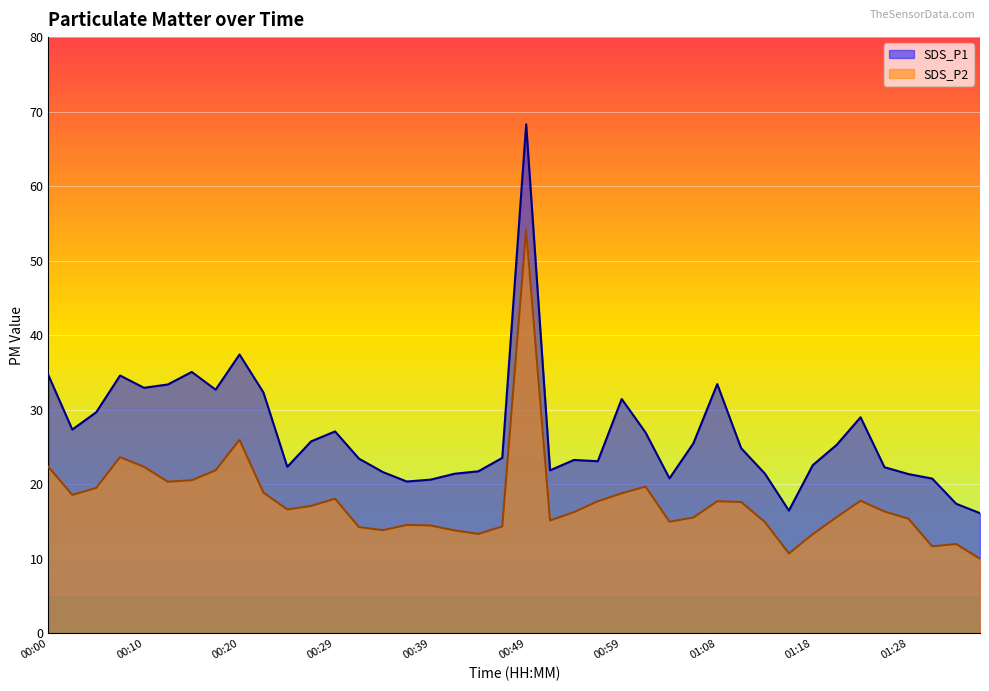

How many data points in SDS_P1 are above 24?

20